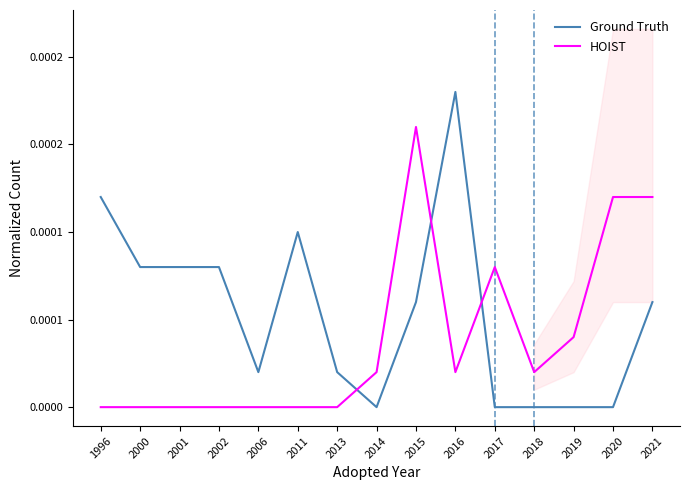

True or false: Ground Truth has more than 0 points higher than both neighbors.

True